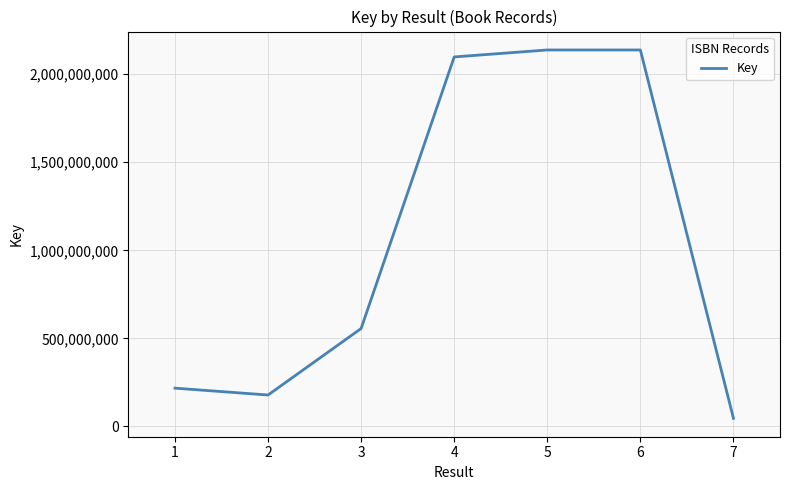

Is it true that the value at 1 is 360133613?

False